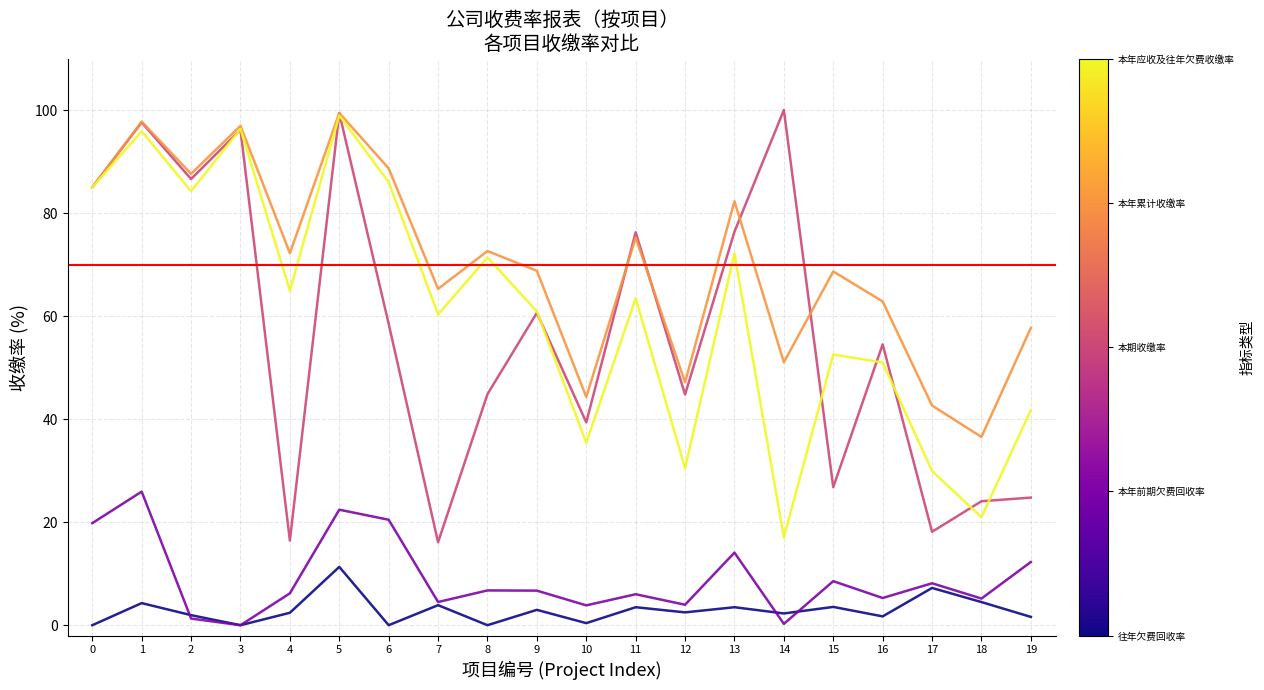

In 本年应收及往年欠费收缴率, how many points are higher than both neighbors (excluding endpoints)?

7